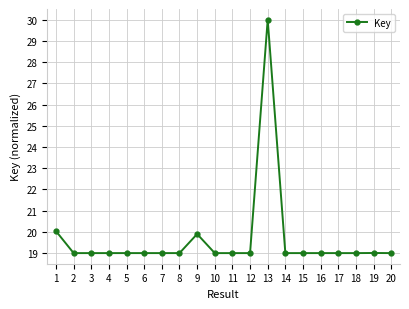

True or false: there are more than 0 points higher than both neighbors.

True